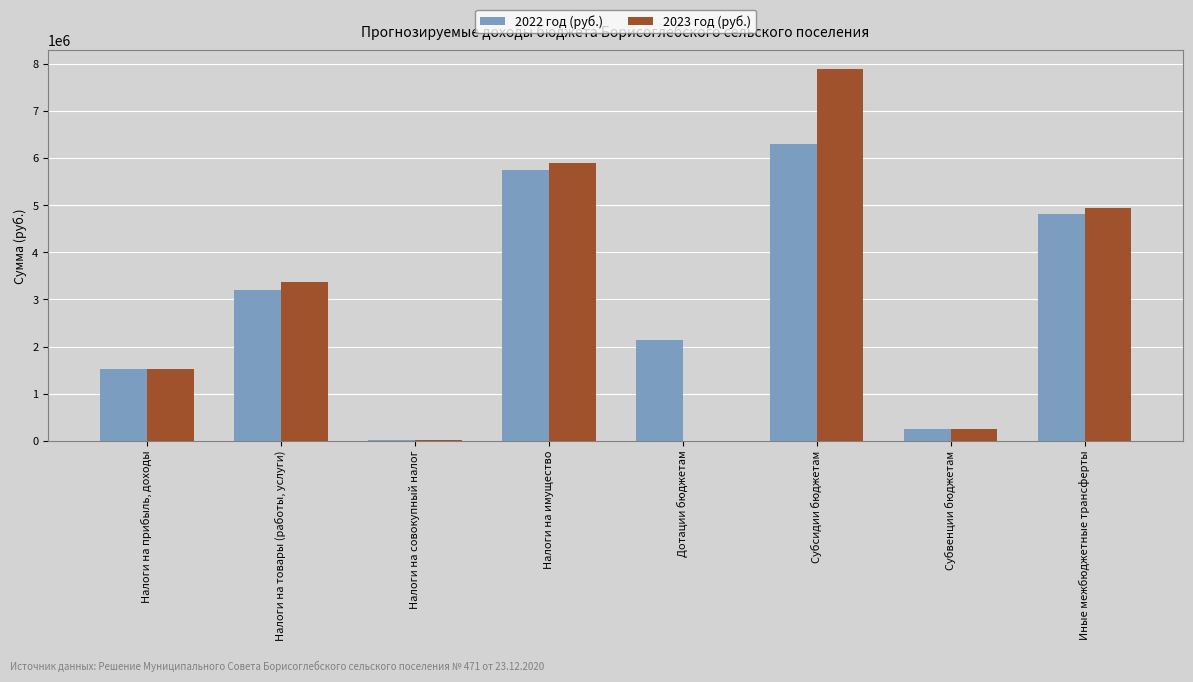

At which category is the sum across all series the highest?

Субсидии бюджетам